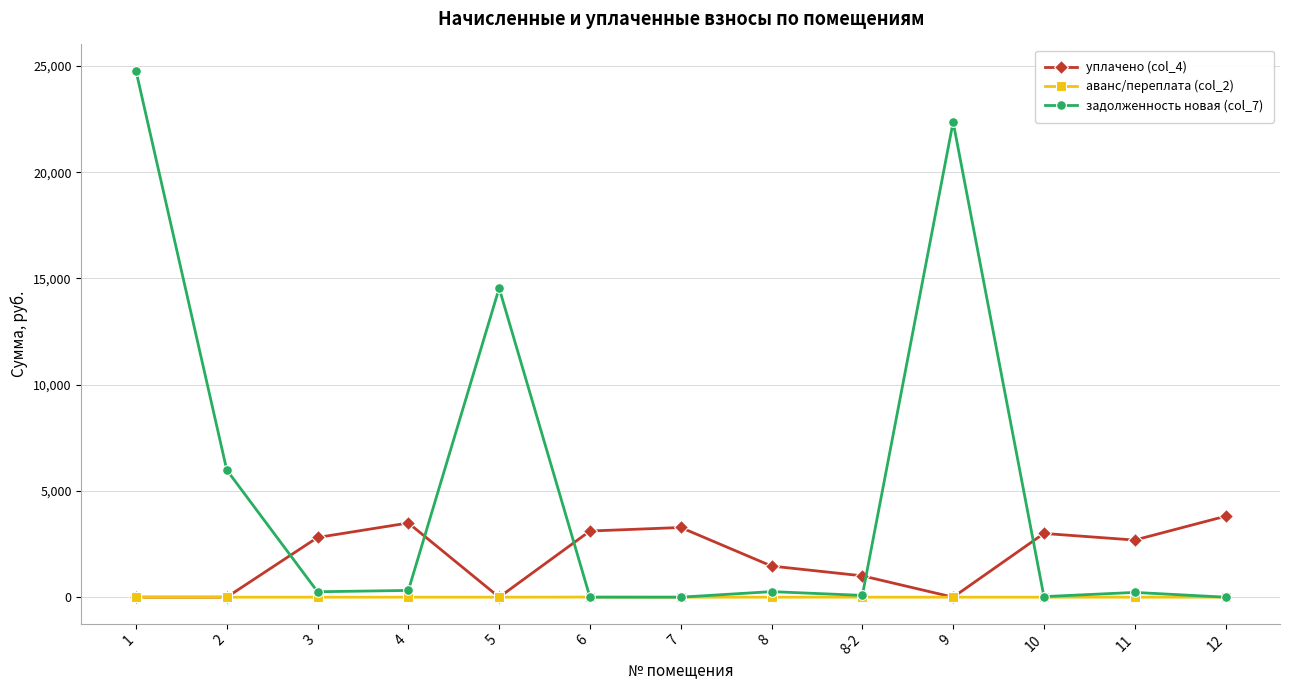

How many values in the аванс/переплата (col_2) series exceed 0?

2